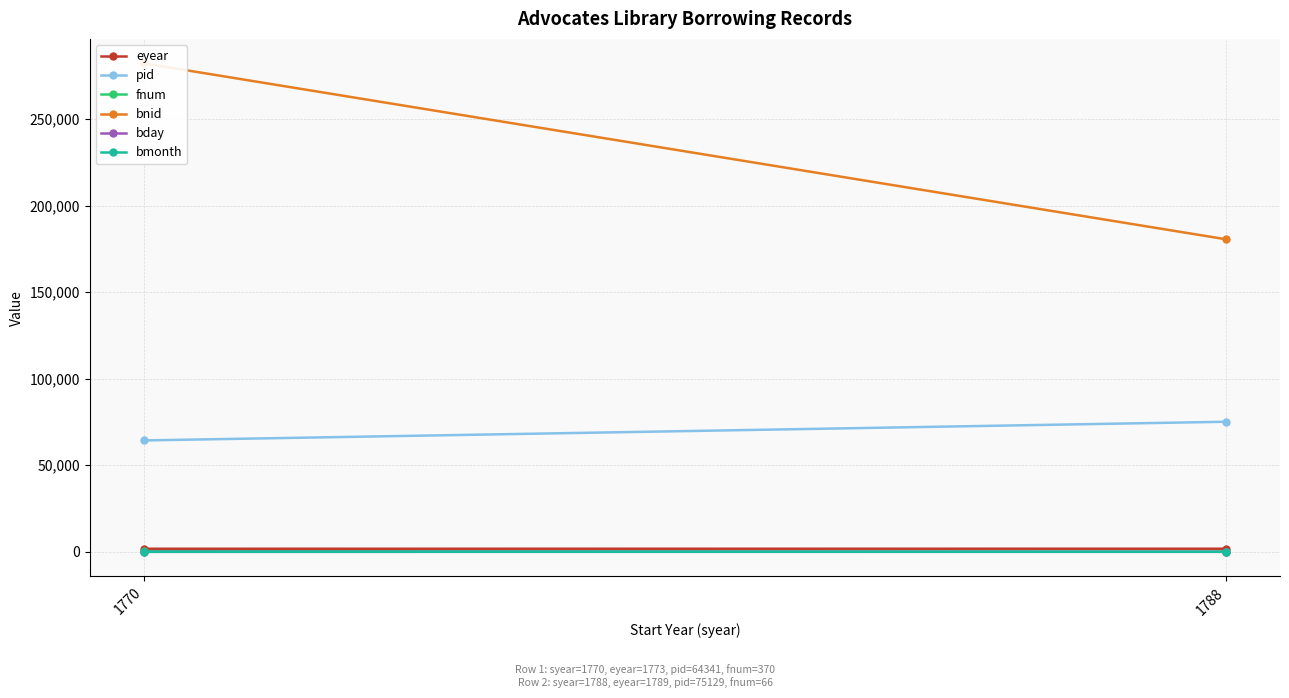

What is the total value across all series at 1788?

257558